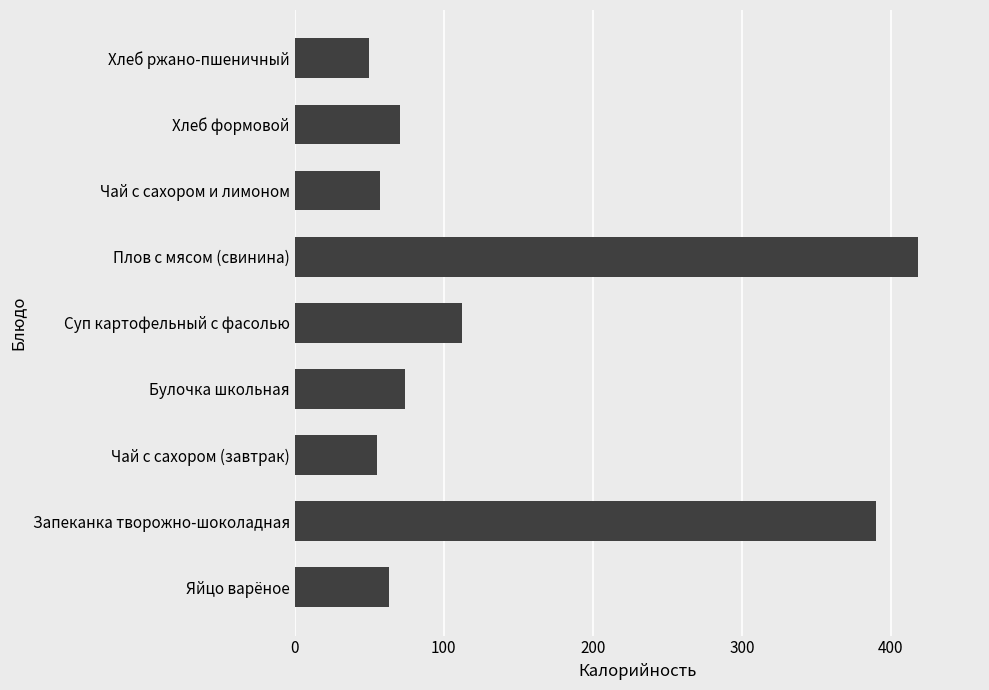

Are the bars grouped side by side (vs. stacked)?

No